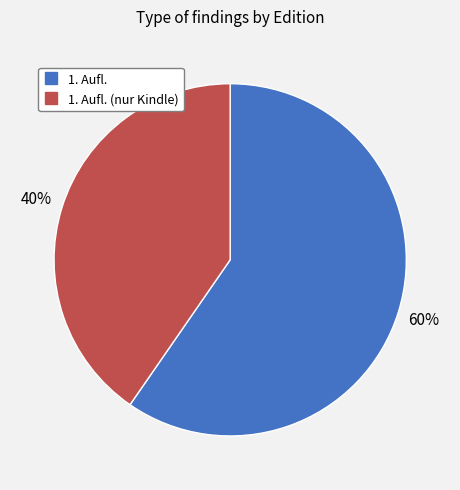

Count the number of slices in the pie.

2